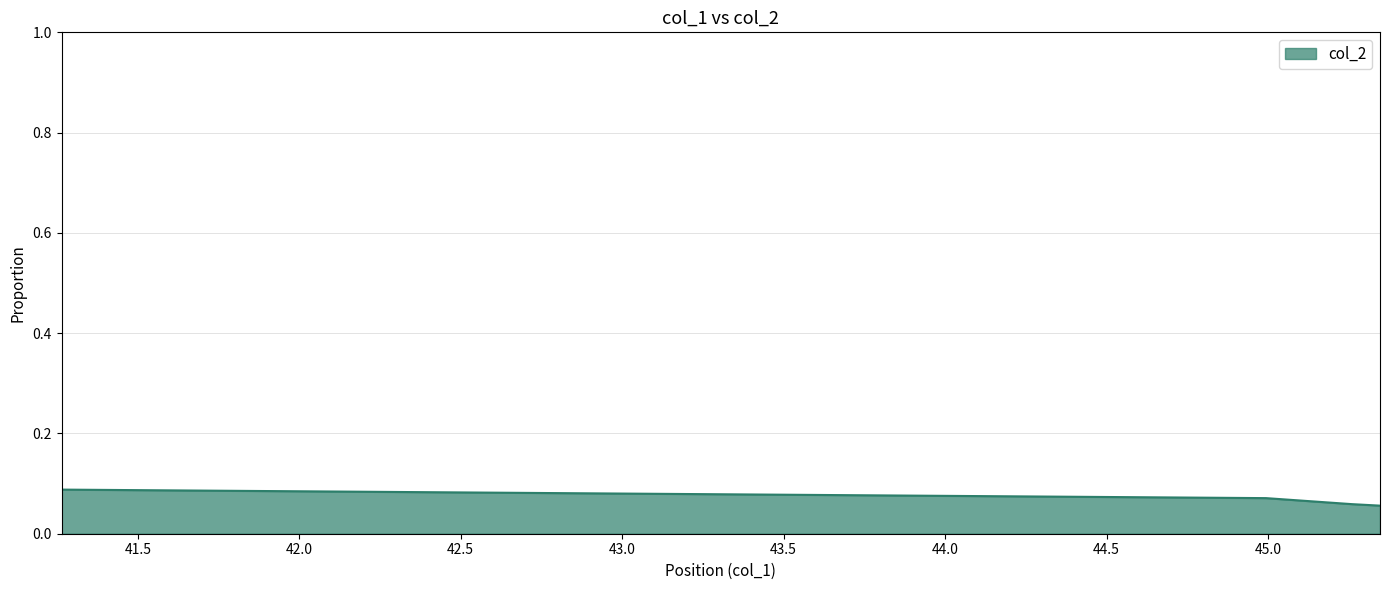

How many values are between 0 and 1?

4